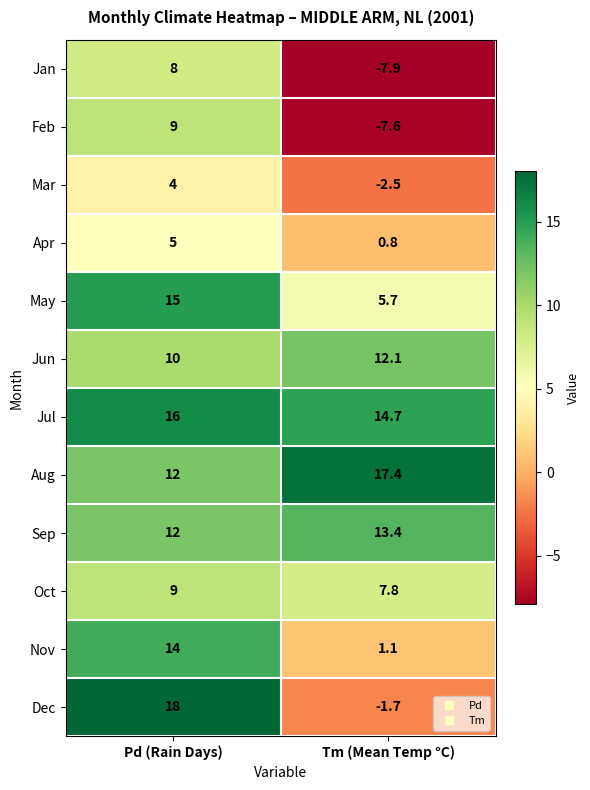

Reading left to right, list all the values displayed in this chart.

Jan: Pd (Rain Days)=8.0	Tm (Mean Temp °C)=-7.9
Feb: Pd (Rain Days)=9.0	Tm (Mean Temp °C)=-7.6
Mar: Pd (Rain Days)=4.0	Tm (Mean Temp °C)=-2.5
Apr: Pd (Rain Days)=5.0	Tm (Mean Temp °C)=0.8
May: Pd (Rain Days)=15.0	Tm (Mean Temp °C)=5.7
Jun: Pd (Rain Days)=10.0	Tm (Mean Temp °C)=12.1
Jul: Pd (Rain Days)=16.0	Tm (Mean Temp °C)=14.7
Aug: Pd (Rain Days)=12.0	Tm (Mean Temp °C)=17.4
Sep: Pd (Rain Days)=12.0	Tm (Mean Temp °C)=13.4
Oct: Pd (Rain Days)=9.0	Tm (Mean Temp °C)=7.8
Nov: Pd (Rain Days)=14.0	Tm (Mean Temp °C)=1.1
Dec: Pd (Rain Days)=18.0	Tm (Mean Temp °C)=-1.7